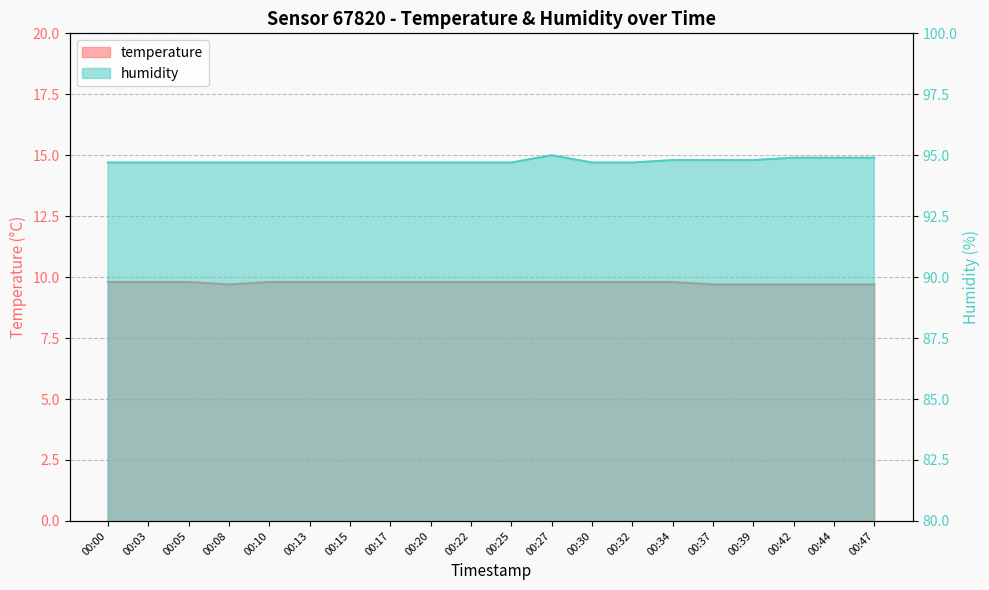

At how many categories does at least one series exceed 70?

20